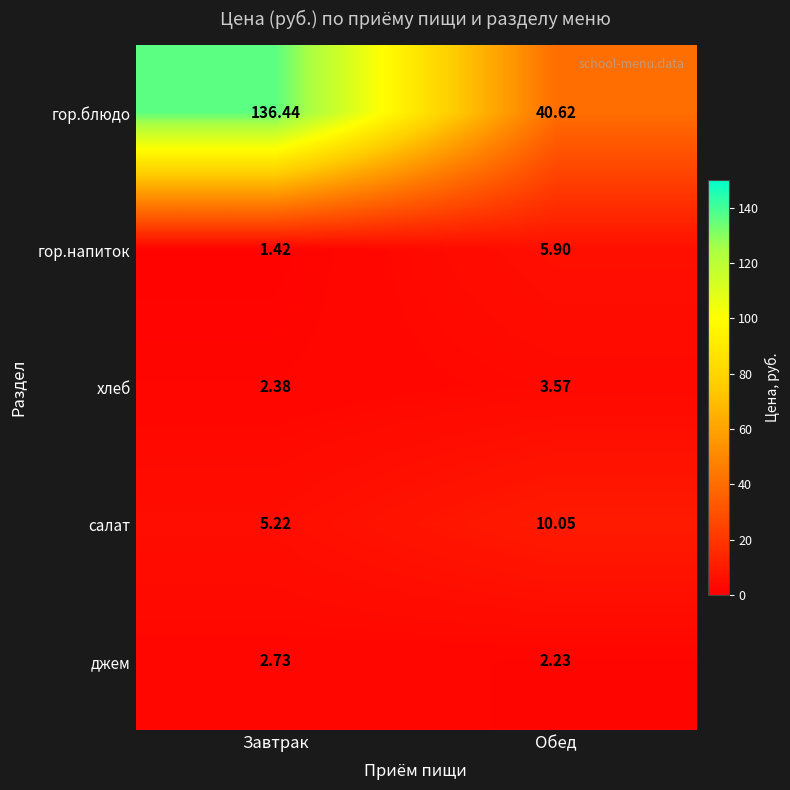

Which label corresponds to the largest value in the chart?

Завтрак